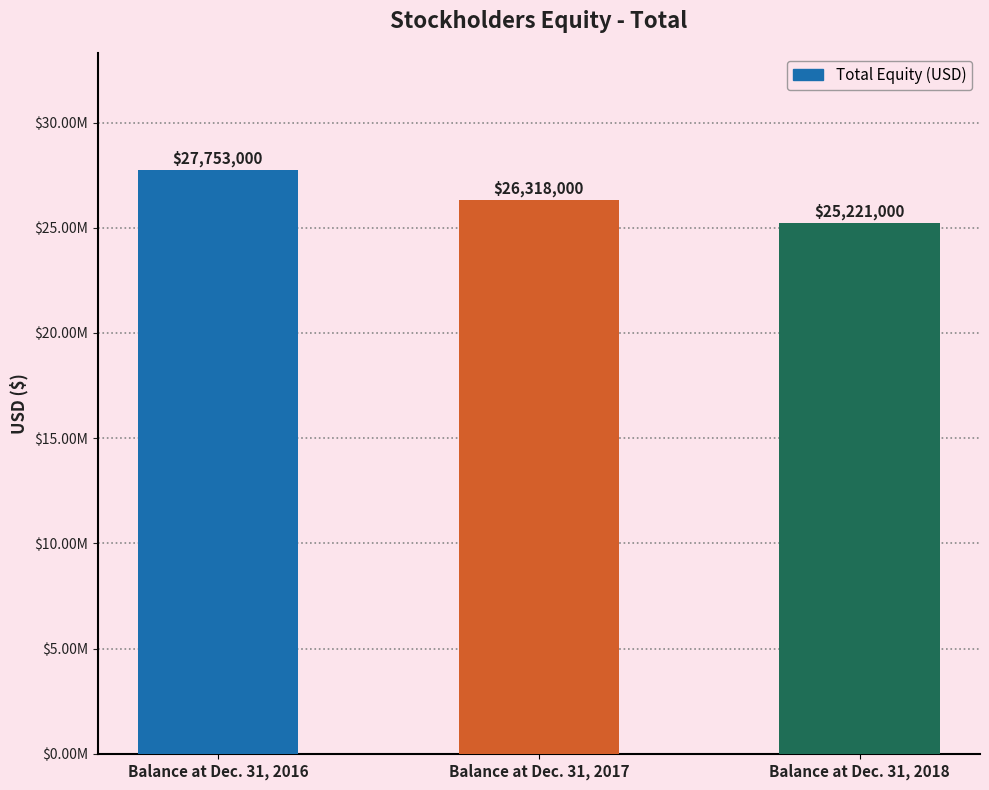

Between Balance at Dec. 31, 2018 and Balance at Dec. 31, 2016, which is larger?

Balance at Dec. 31, 2016